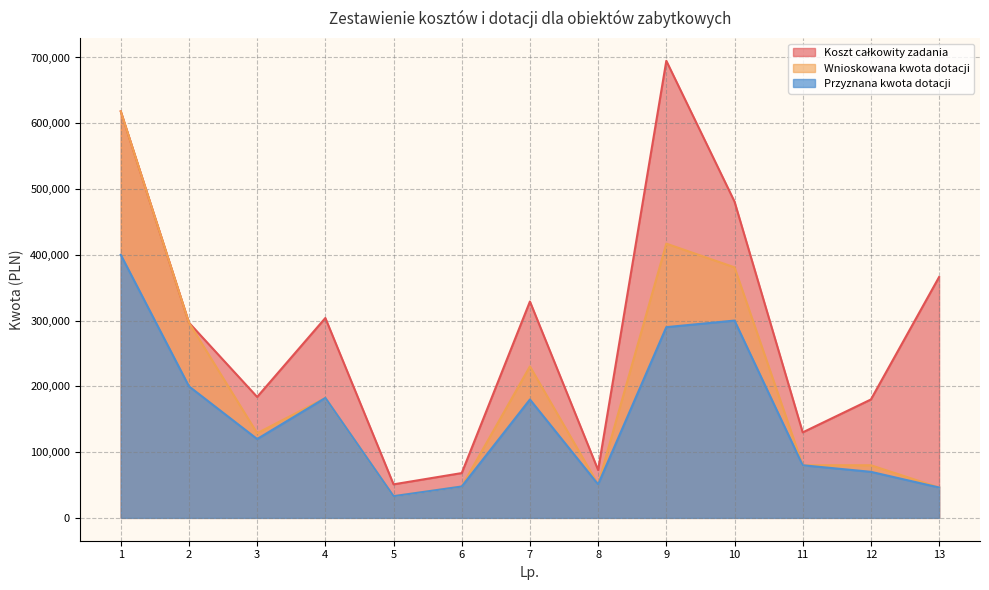

Reading left to right, extract all data points from this chart.

Koszt całkowity zadania: 1=618100.2	2=296786.2	3=183867.6	4=303900.0	5=50983.5	6=68122.1	7=329000.0	8=72758.0	9=694948.0	10=480940.0	11=130000.0	12=180000.0	13=366177.9
Wnioskowana kwota dotacji: 1=618100.2	2=296786.2	3=128707.3	4=182340.0	5=32983.5	6=47685.5	7=230300.0	8=50930.0	9=416968.0	10=380939.0	11=80000.0	12=80000.0	13=46177.9
Przyznana kwota dotacji: 1=400000.0	2=200000.0	3=119883.1	4=182340.0	5=32983.5	6=47685.5	7=180000.0	8=50930.0	9=290000.0	10=300000.0	11=80000.0	12=70000.0	13=46177.9